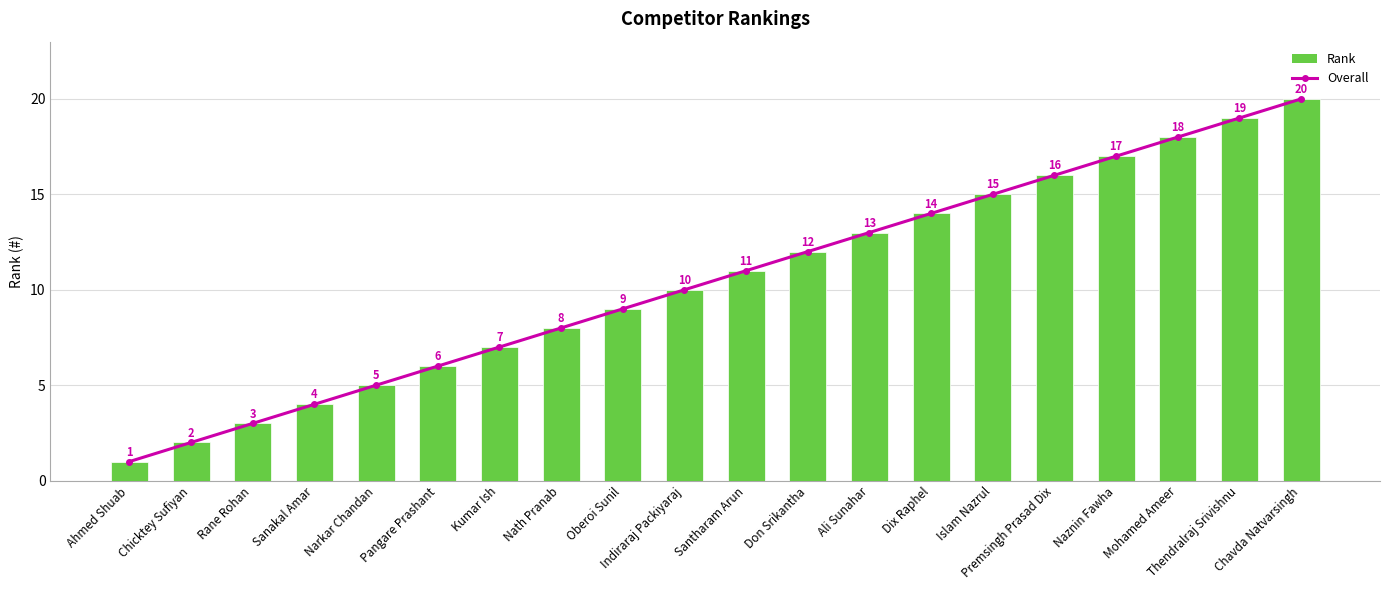

Does the chart contain any negative values?

No